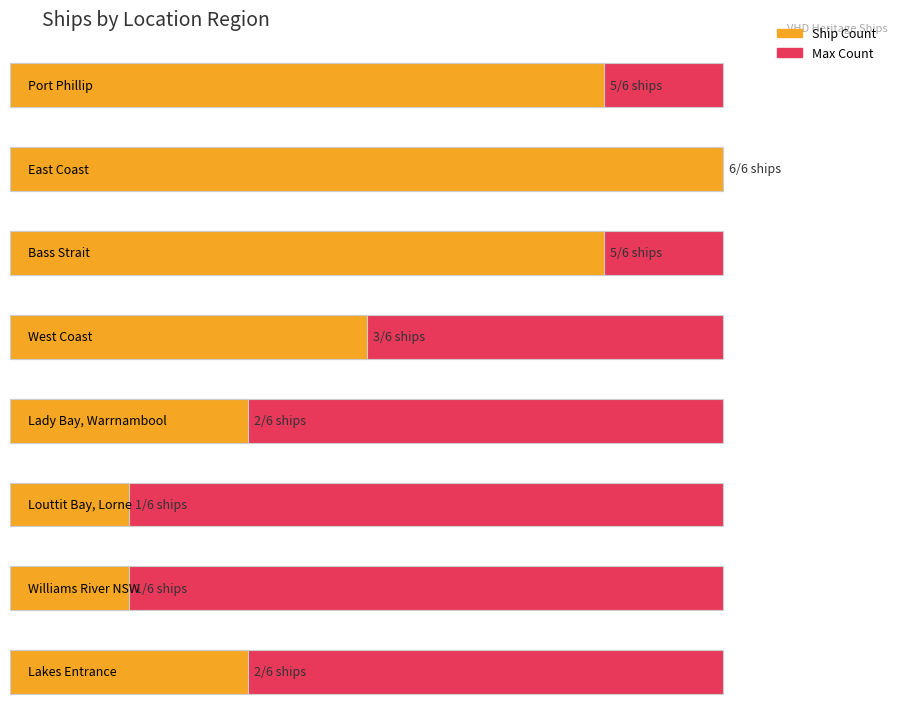

Rank the categories by value from lowest to highest.

Louttit Bay, Lorne, Williams River NSW, Lady Bay, Warrnambool, Lakes Entrance, West Coast, Port Phillip, Bass Strait, East Coast